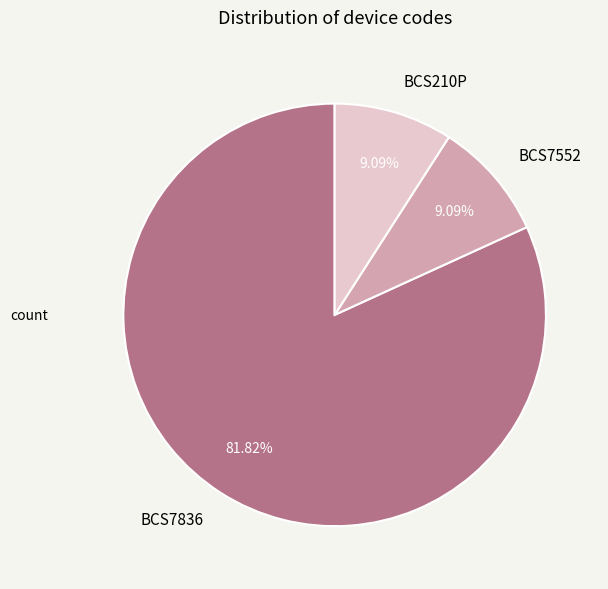

Is there a majority slice in this chart?

Yes